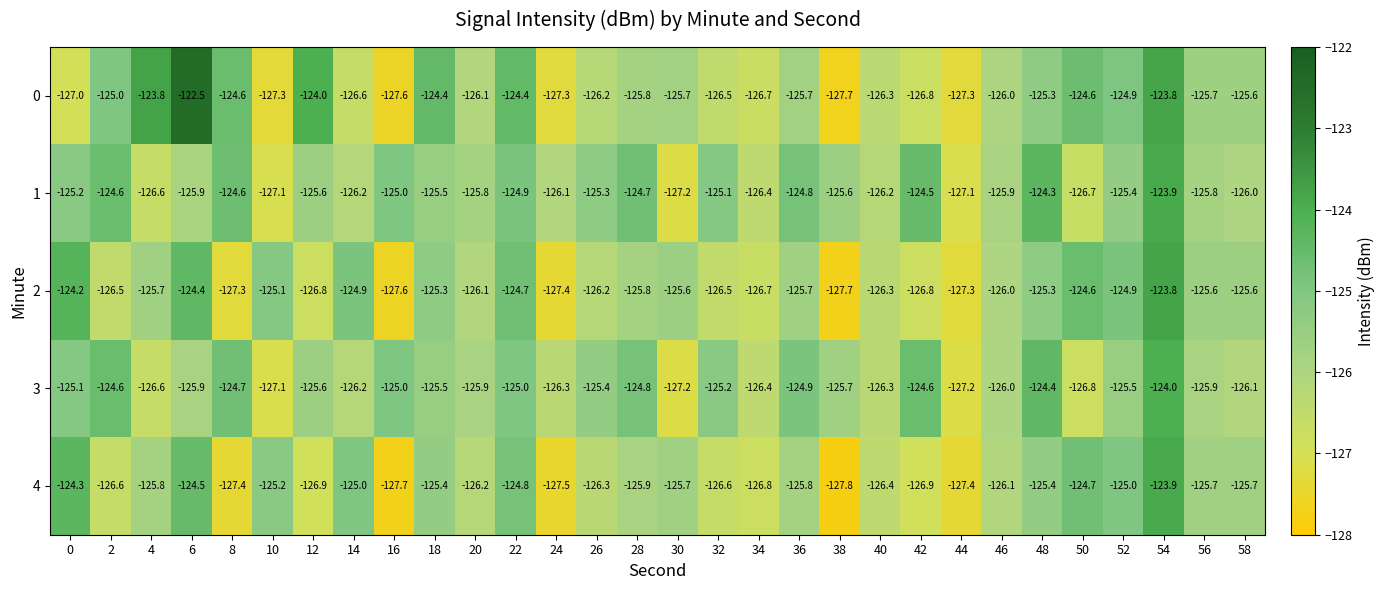

What is the maximum value shown in the chart?

-122.5